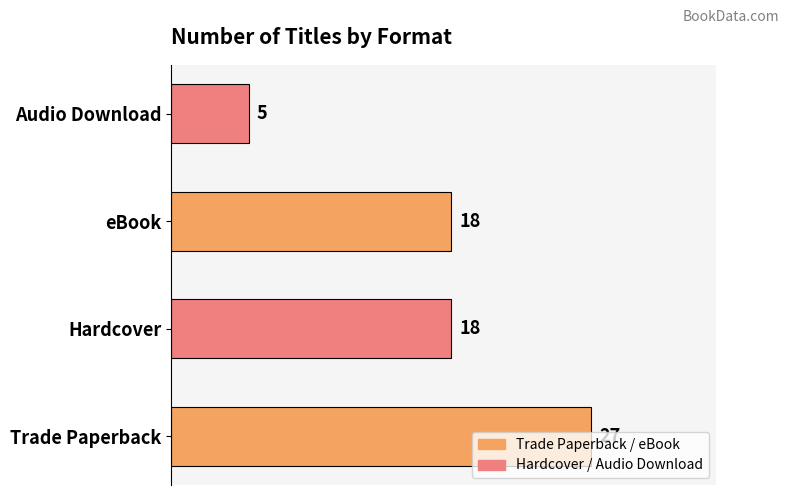

Which category has the lowest value across all series?

Audio Download